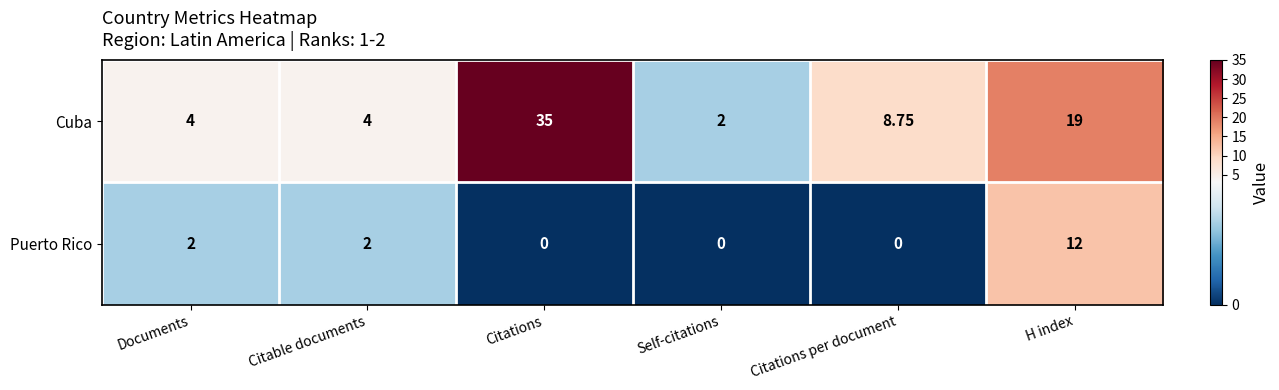

Which series has the largest range (max minus min)?

Cuba